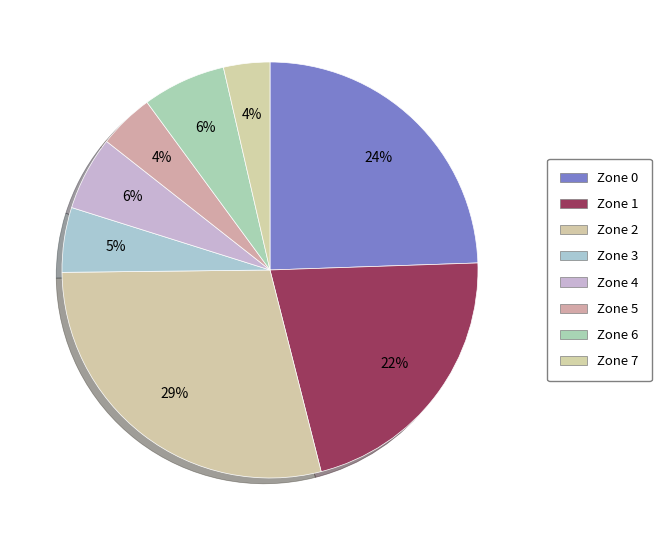

To the nearest percent, what is the difference between the largest and smallest slice percentages?

25%